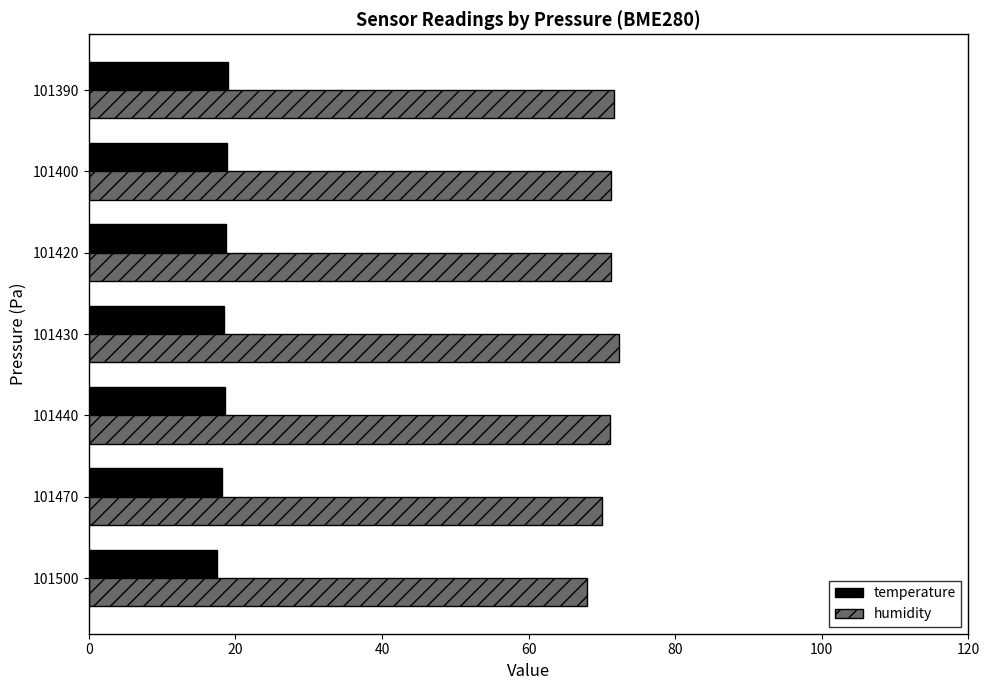

At 101440, list the series in order from smallest to largest.

temperature, humidity